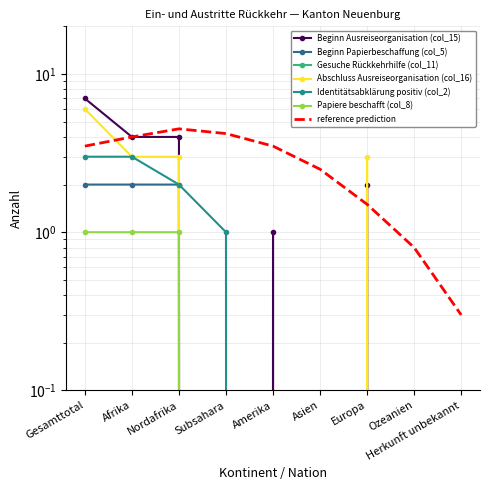

What is the sum of the Beginn Ausreiseorganisation (col_15) values at Europa and Subsahara?

2